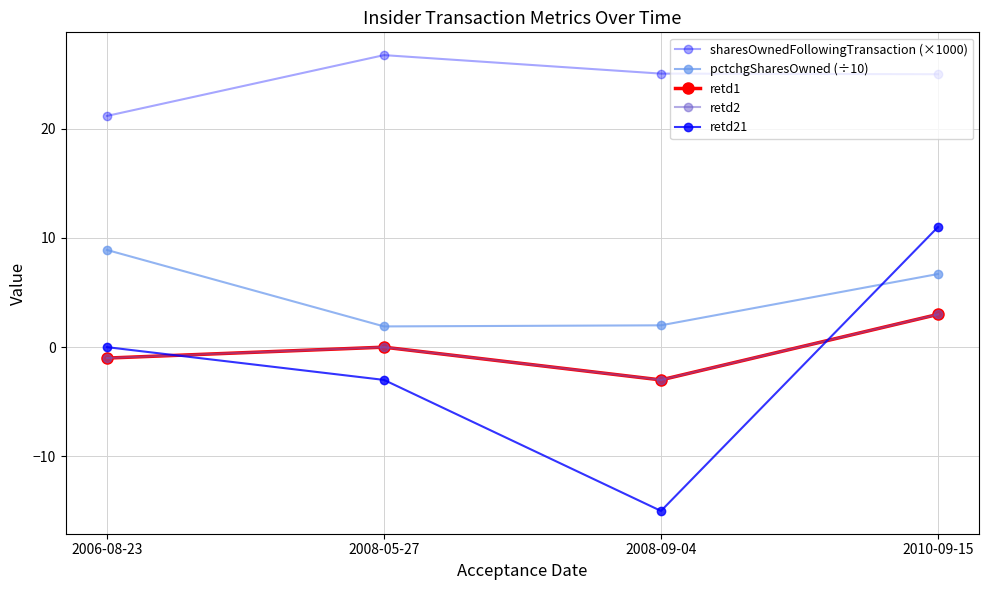

At how many categories does at least one series exceed 16?

4